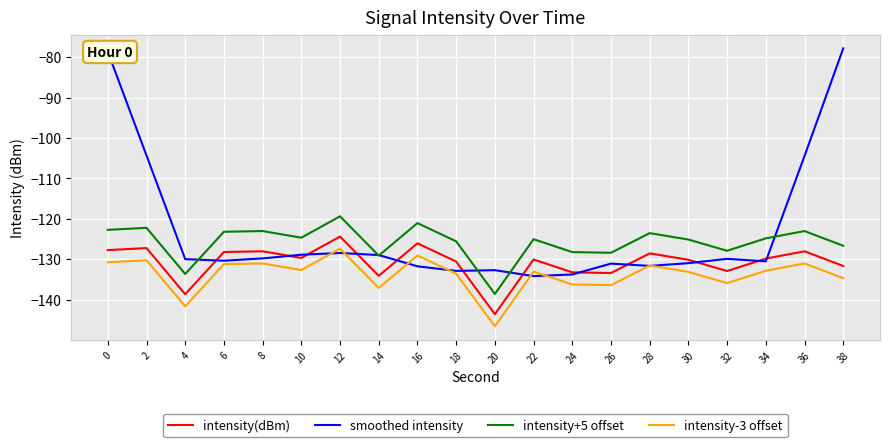

Is this an area chart (filled region under the line)?

No